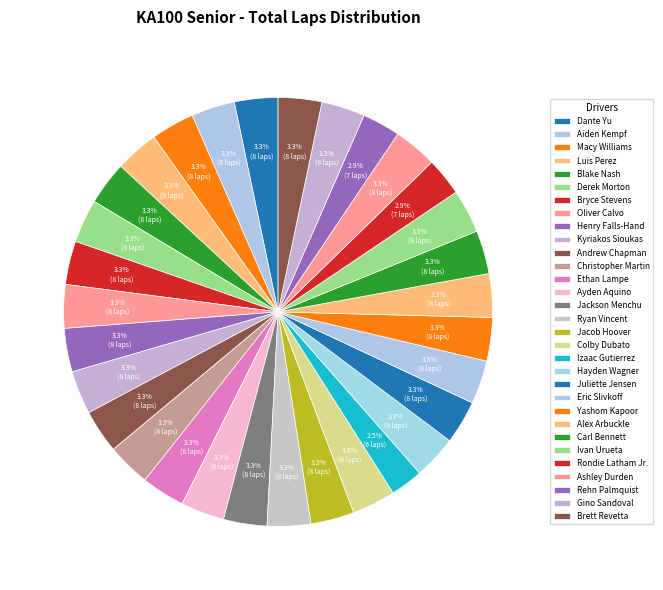

Is Aiden Kempf the majority of the pie?

No